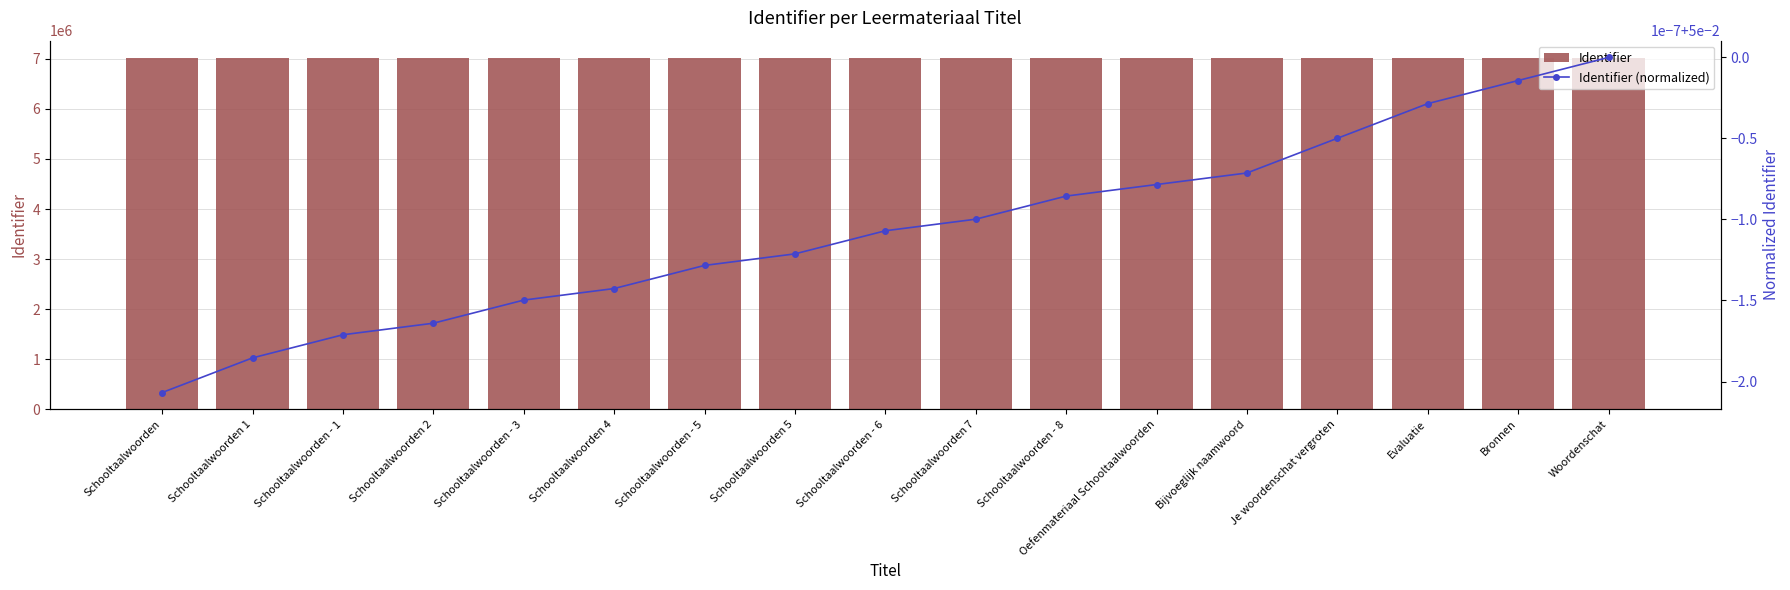

What are all the series names shown in the legend?

Identifier, Identifier (normalized)